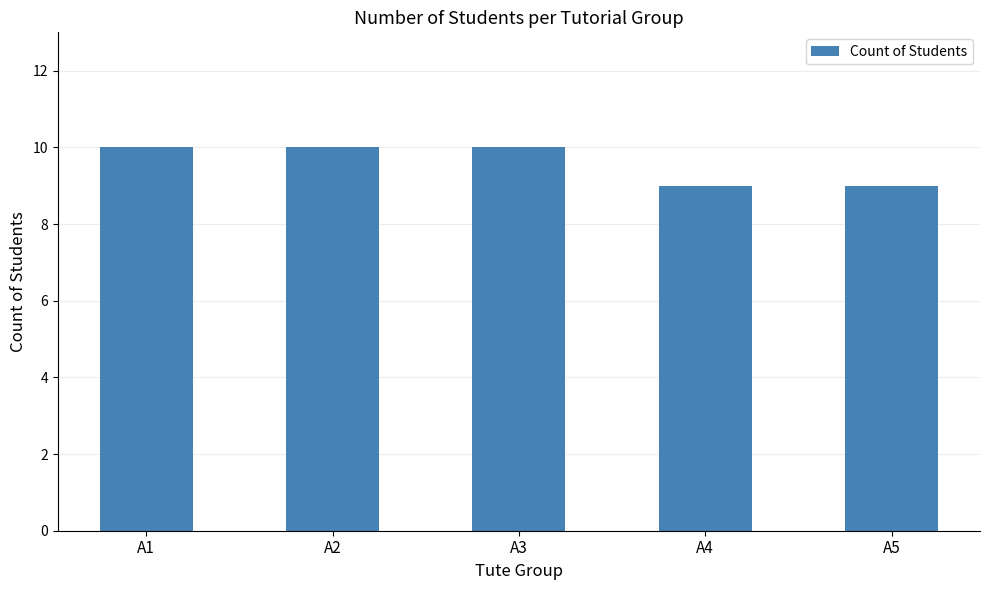

True or false: the data shows 13 at A4.

False